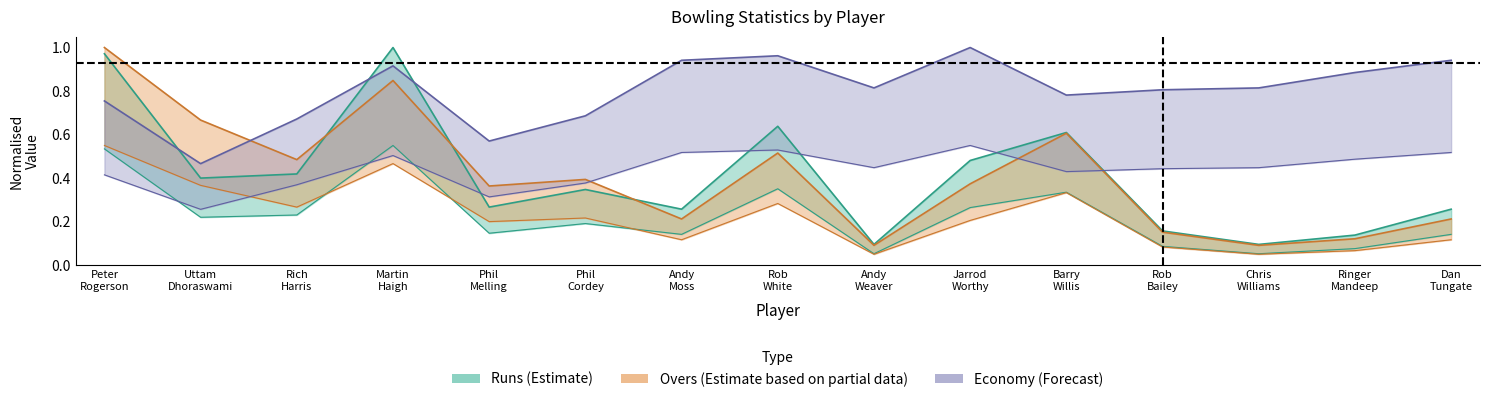

Does the chart display data point markers on the line(s)?

No